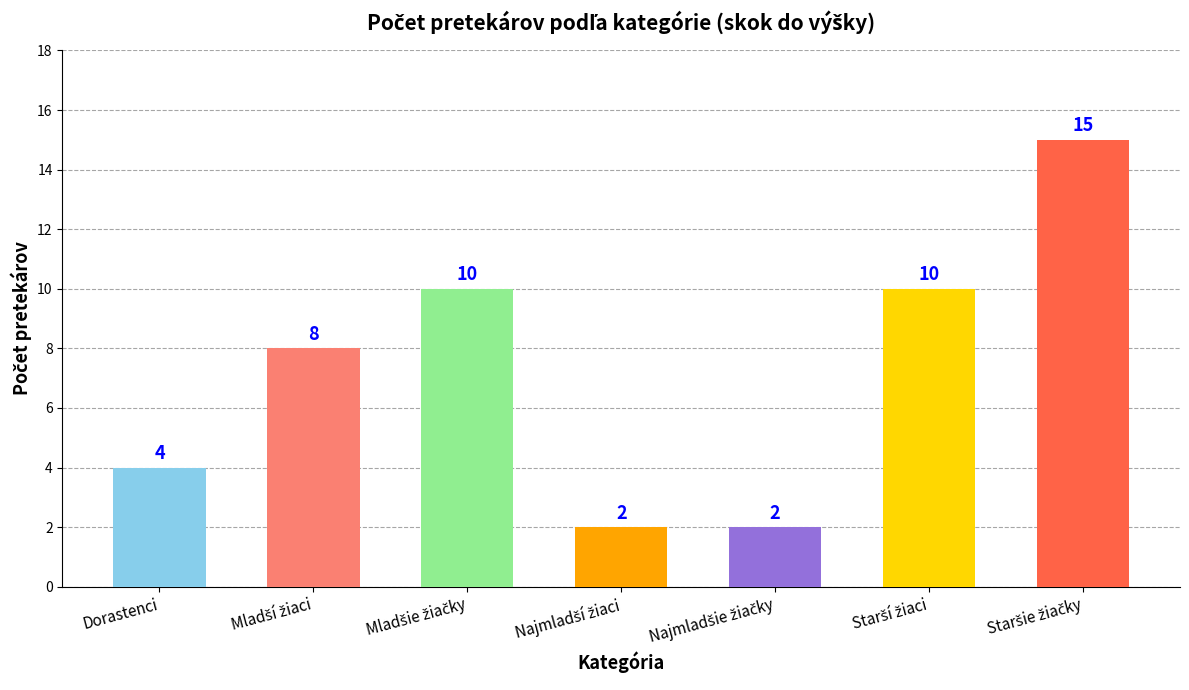

What is the difference between the second highest and minimum values?

8